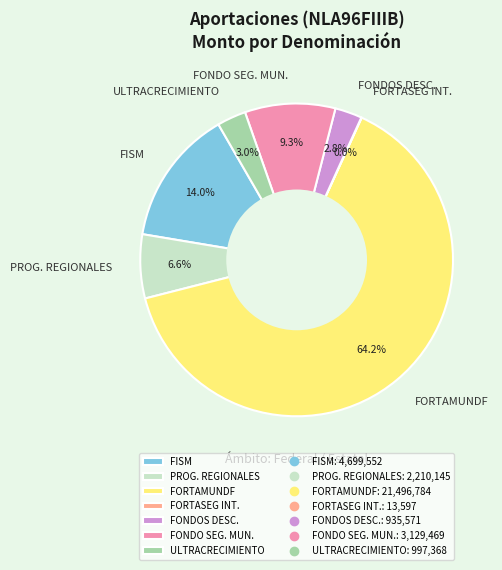

Which category accounts for the majority?

FORTAMUNDF